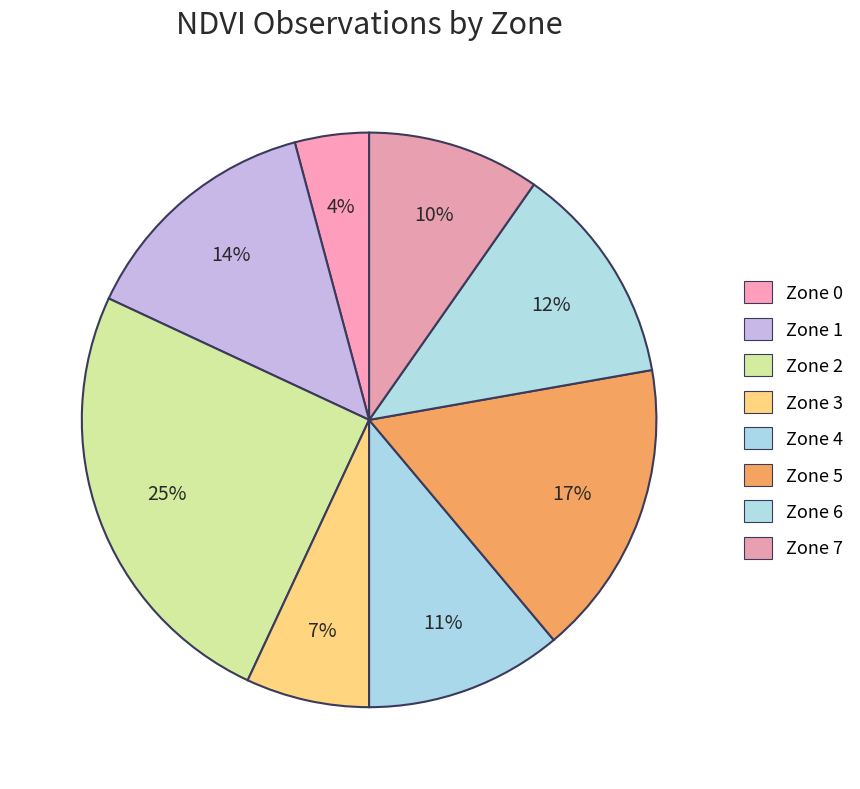

What percentage is the Zone 3 slice, to the nearest percent?

7%